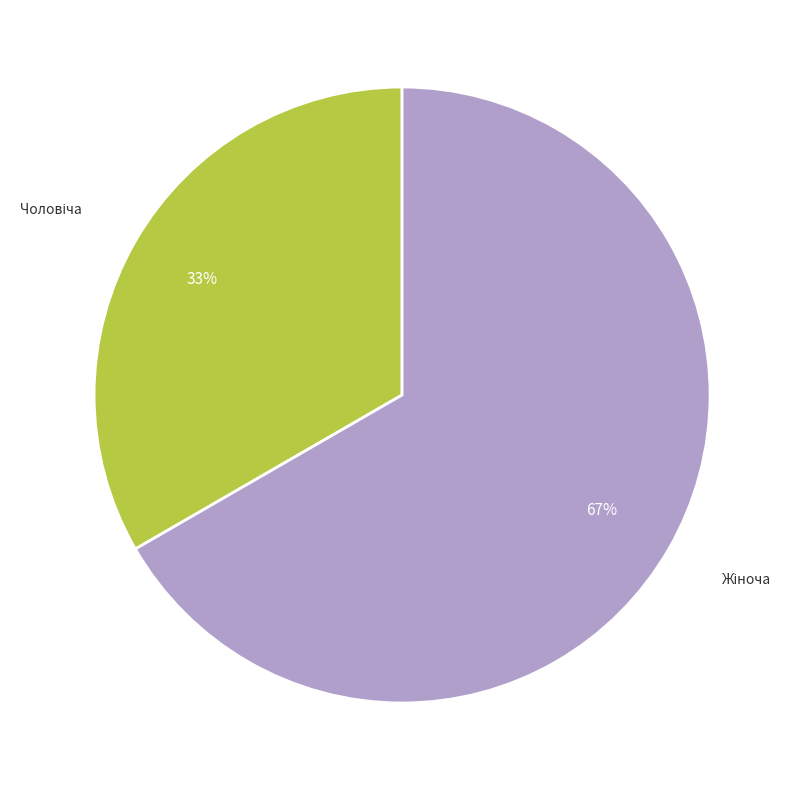

To the nearest percent, what is the average slice percentage?

50%